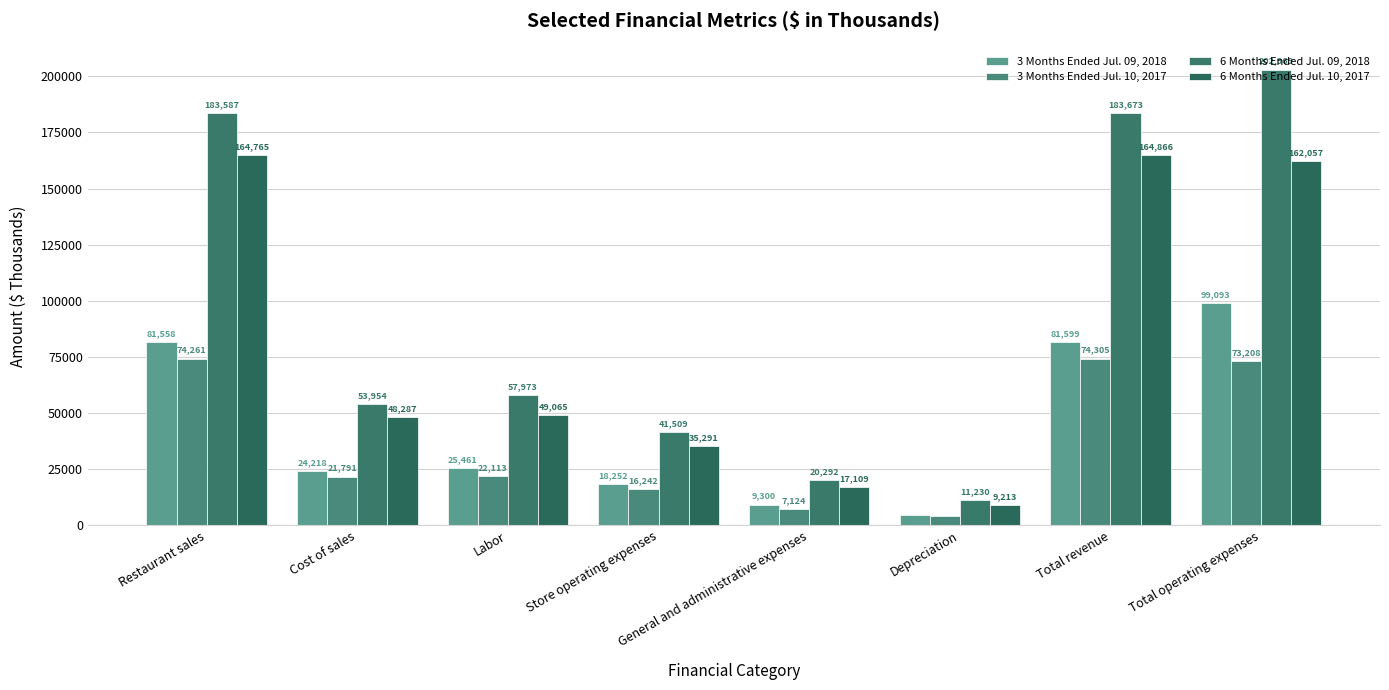

What is the sum of all 3 Months Ended Jul. 09, 2018 values?

344371